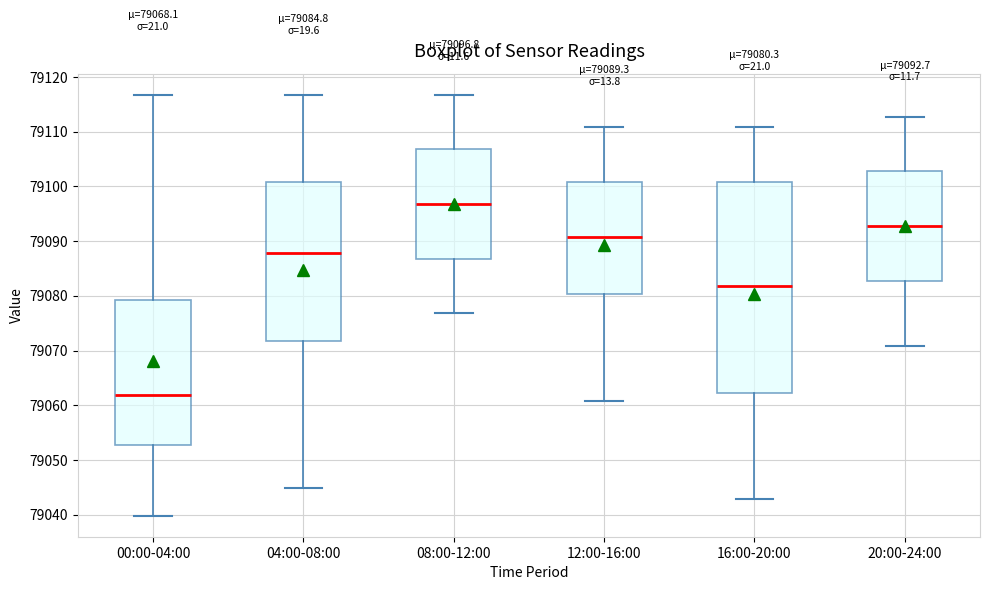

Which box has the lowest median line?

00:00-04:00